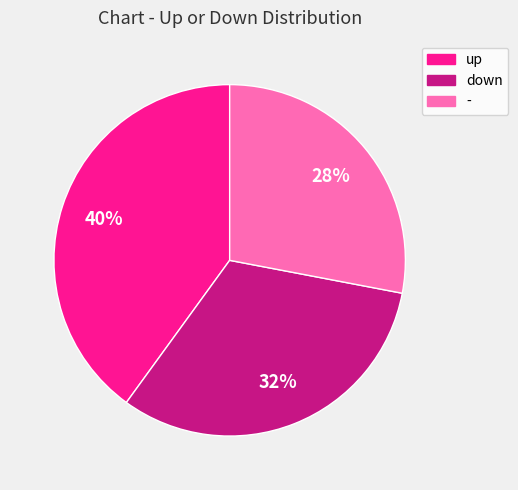

Is down the majority of the pie?

No